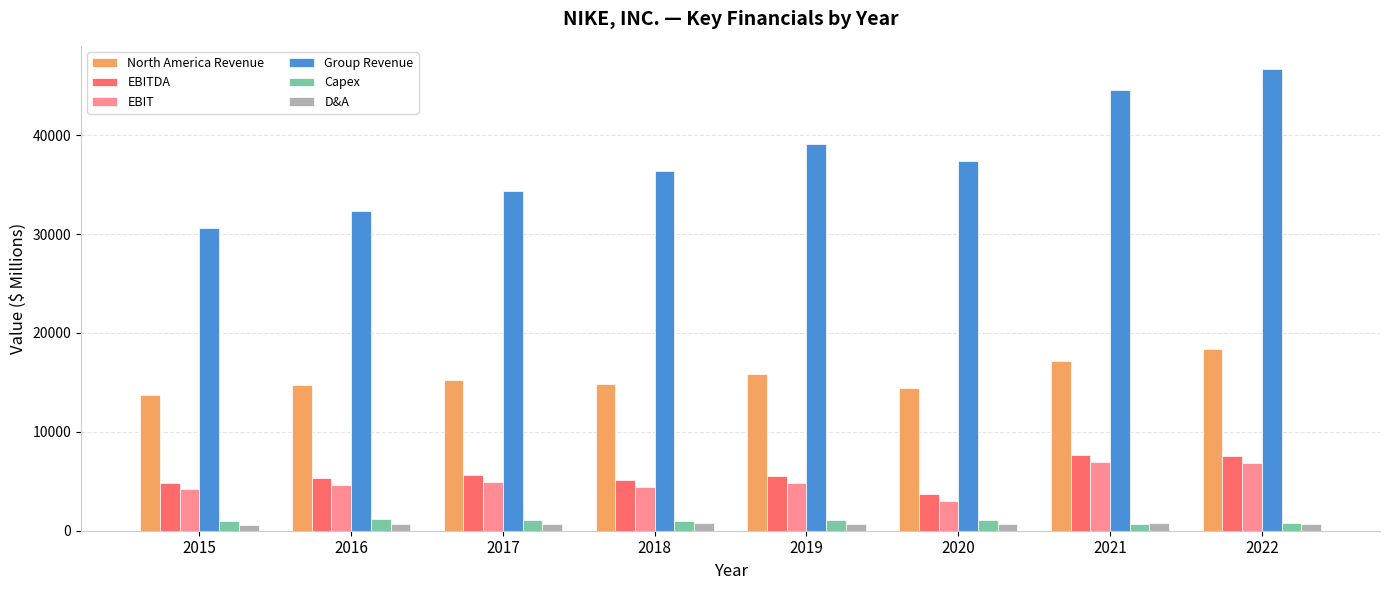

At which label does North America Revenue reach its peak?

2022